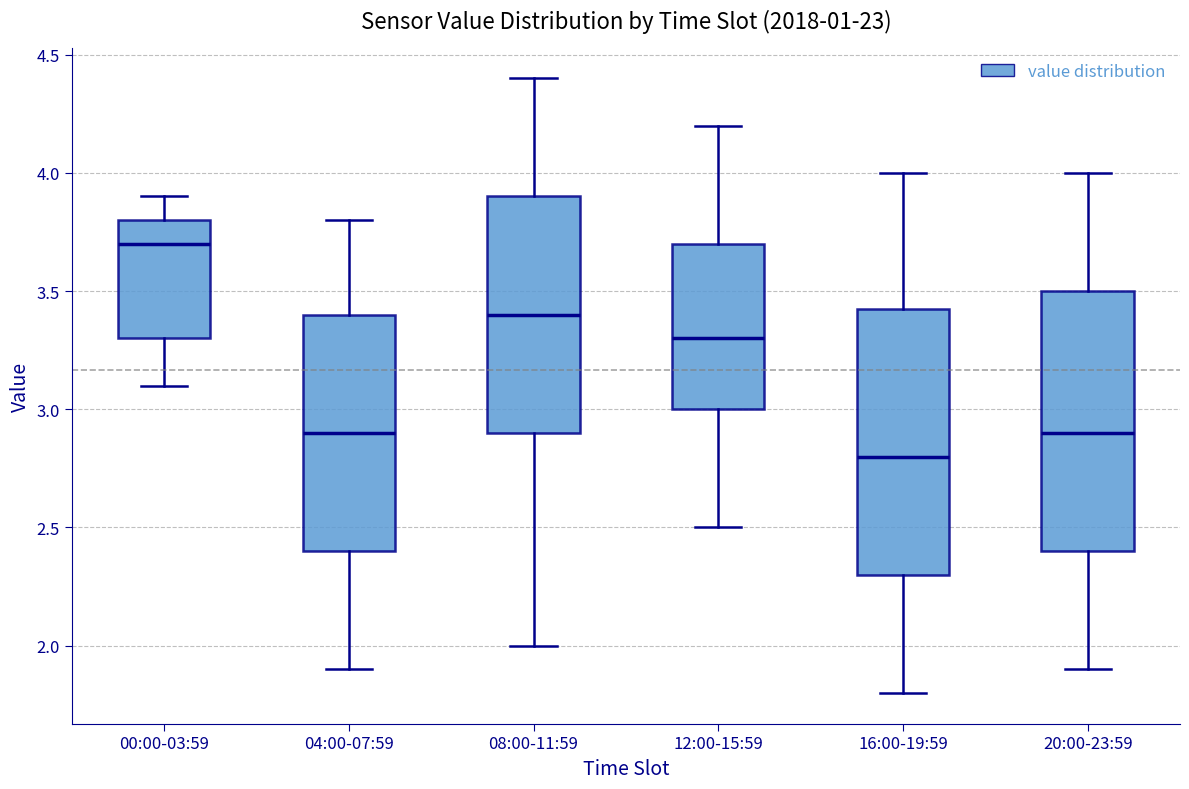

Which box's median line is the lowest?

16:00-19:59